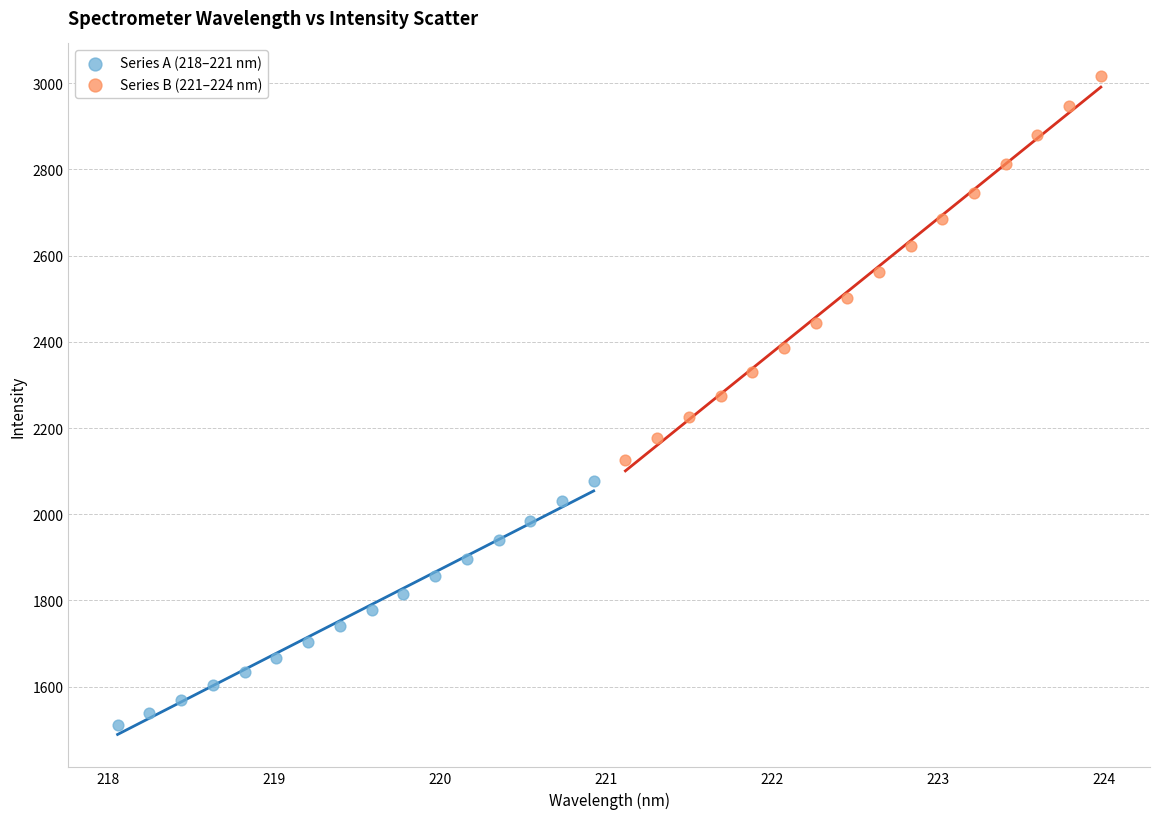

Which series has the widest spread of Y values?

Series B (221–224 nm)